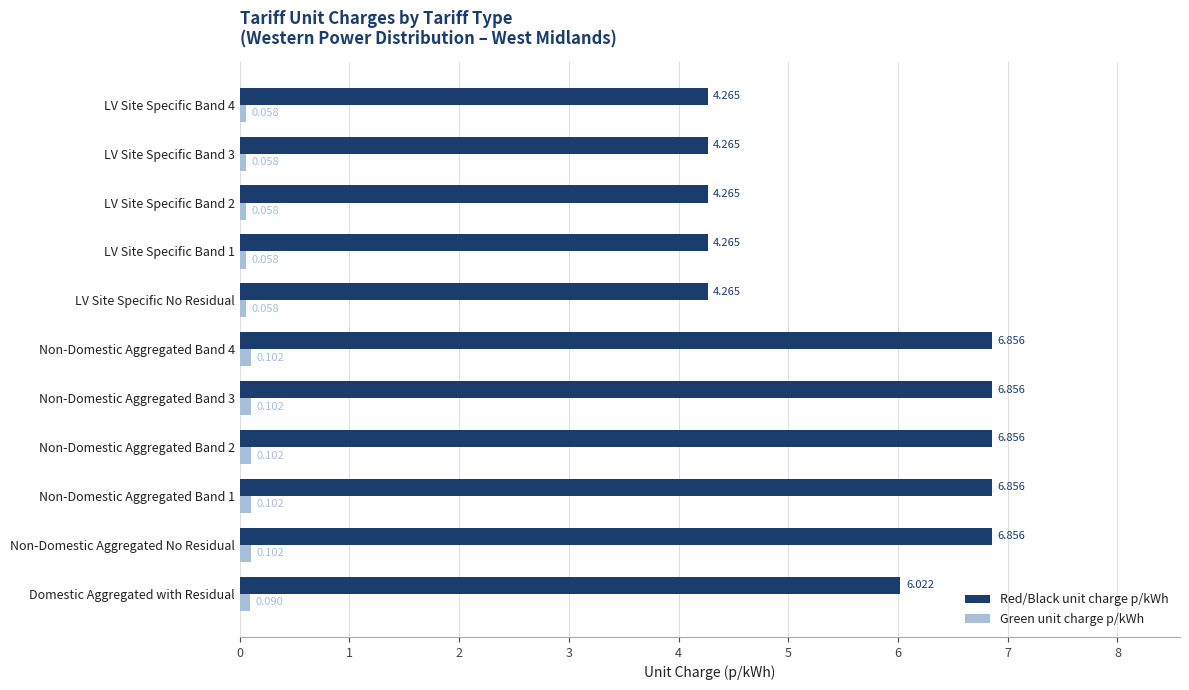

Which series has the largest range (max minus min)?

Red/Black unit charge p/kWh